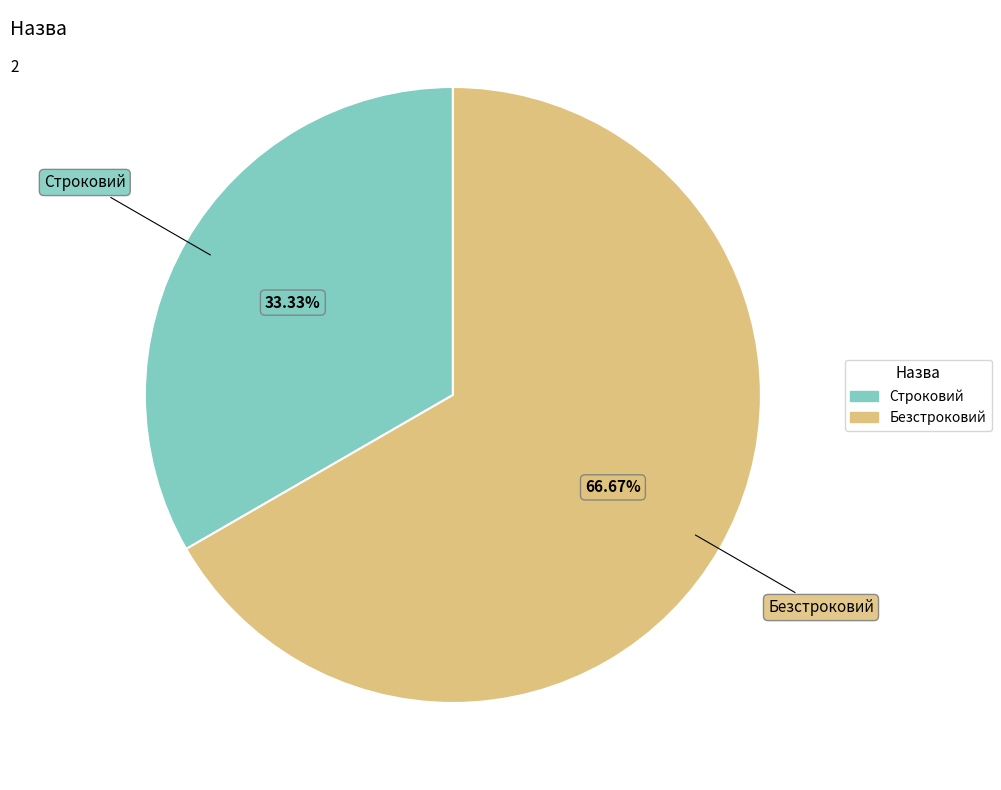

What portion of the pie excludes Безстроковий?

33.3%